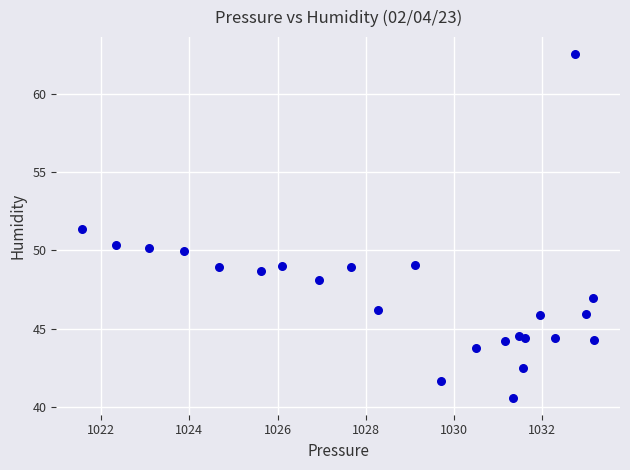

What is the range of X values (max minus min)?

11.6